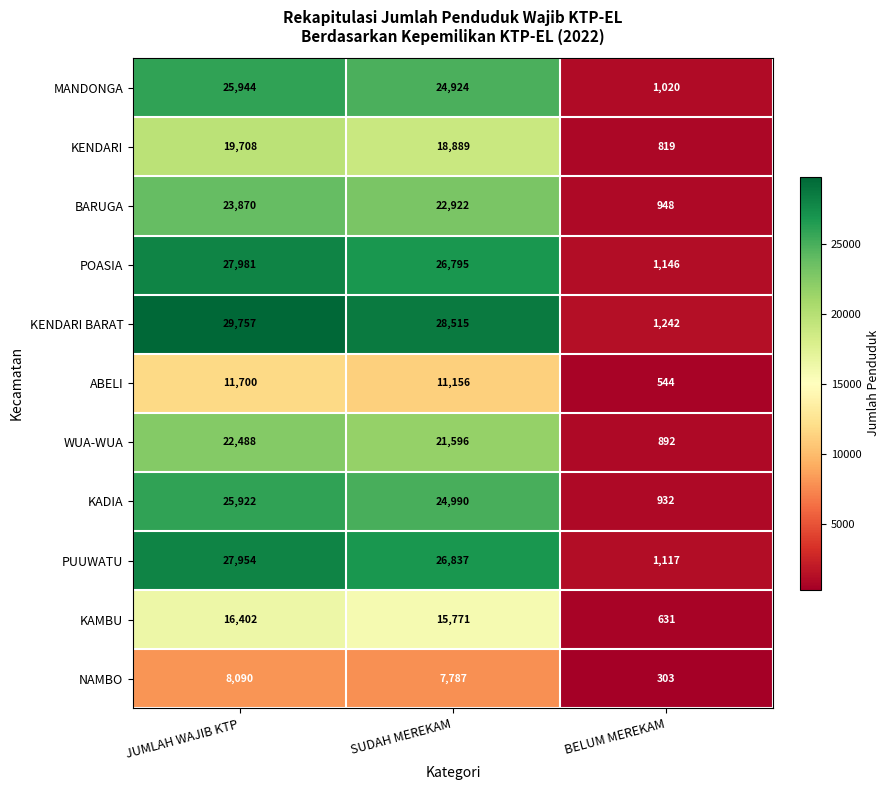

Count the number of data series in this chart.

11